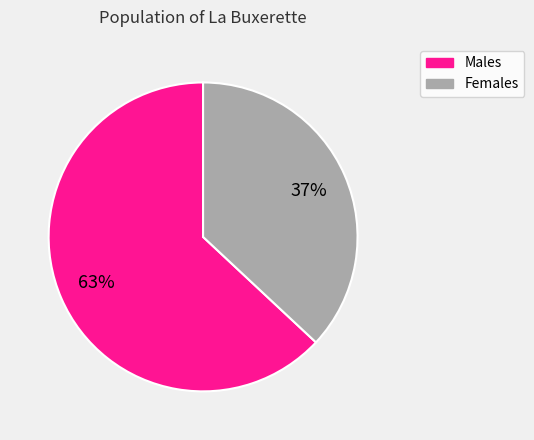

To the nearest percent, what percentage of the pie is Males?

63%